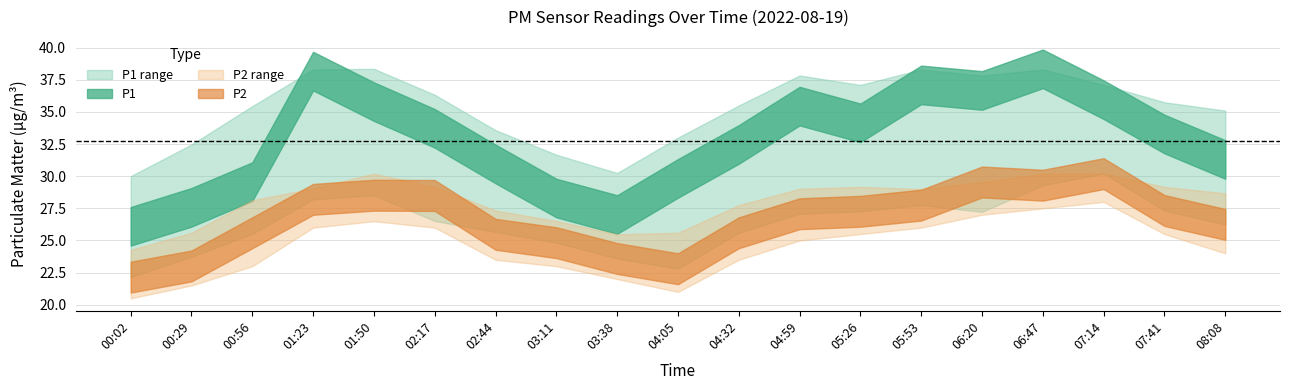

The P1_lower series shows 15.0 at 05:53. True or false?

False